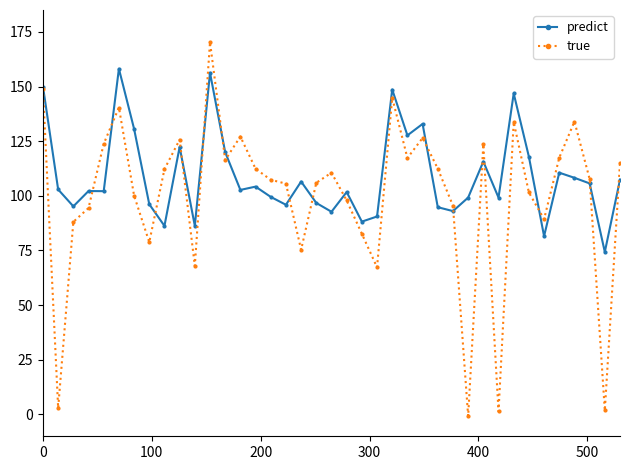

What is the maximum value for true?

170.3